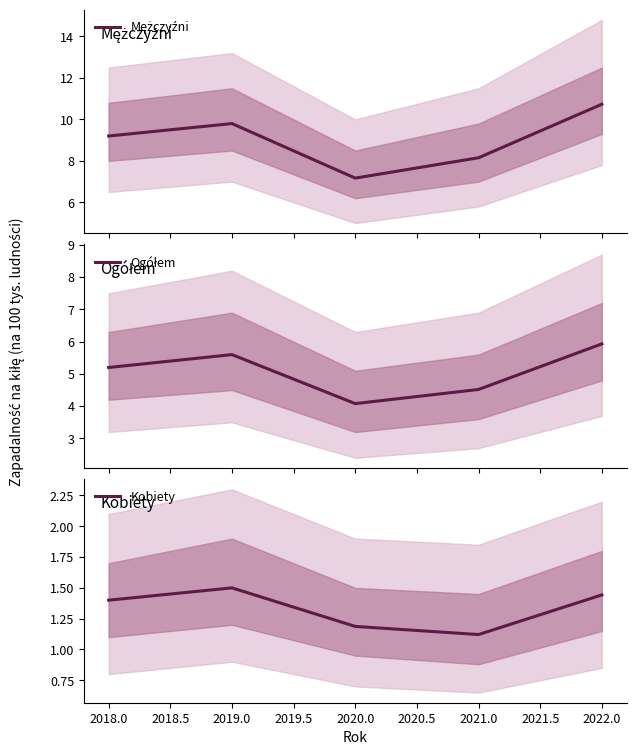

What is the highest value of the Mężczyźni series?

10.7